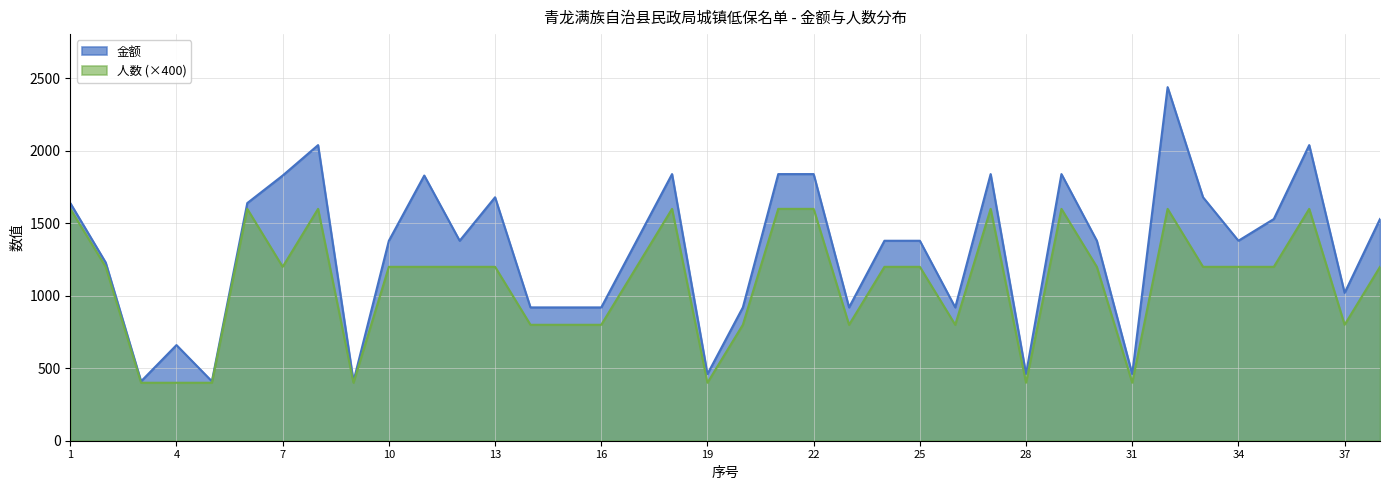

The 人数 series shows 273 at 31. True or false?

False